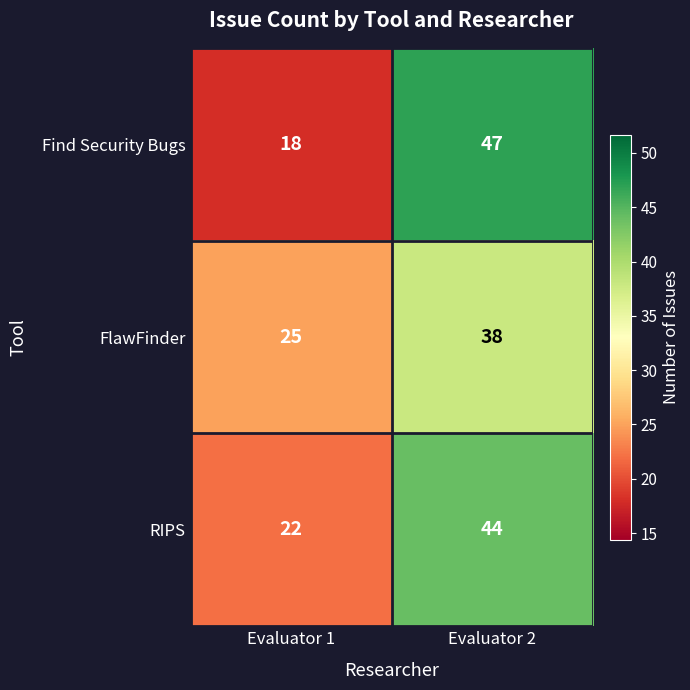

Is it true that Find Security Bugs equals 27 at Evaluator 1?

False